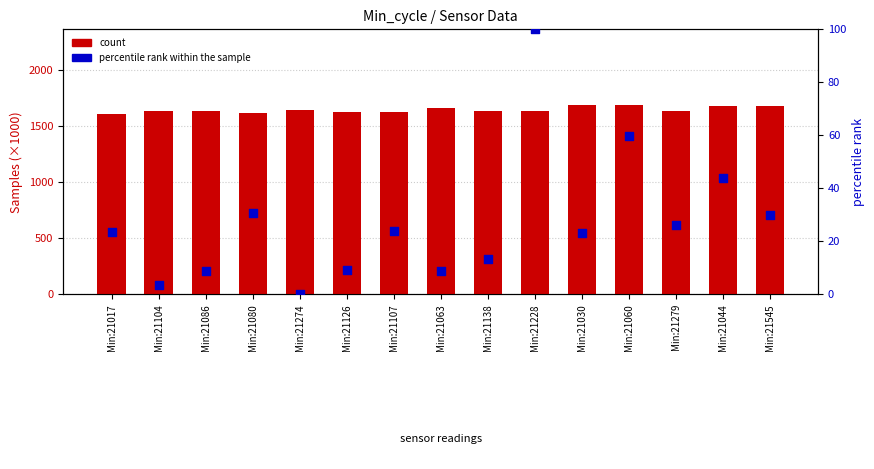

At which category is the sum across all series the highest?

Min:21060